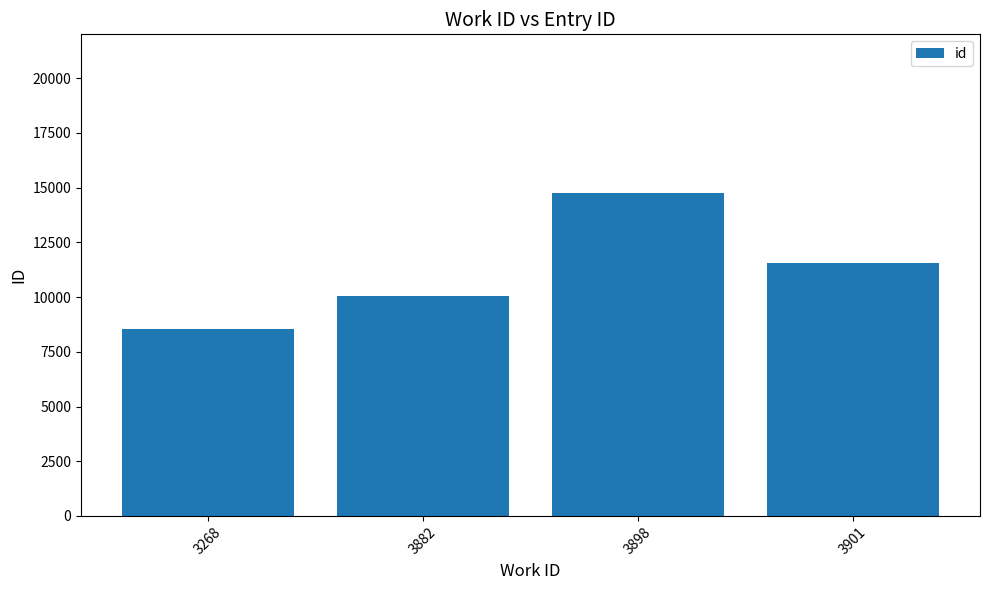

What is the average value?

11224.2